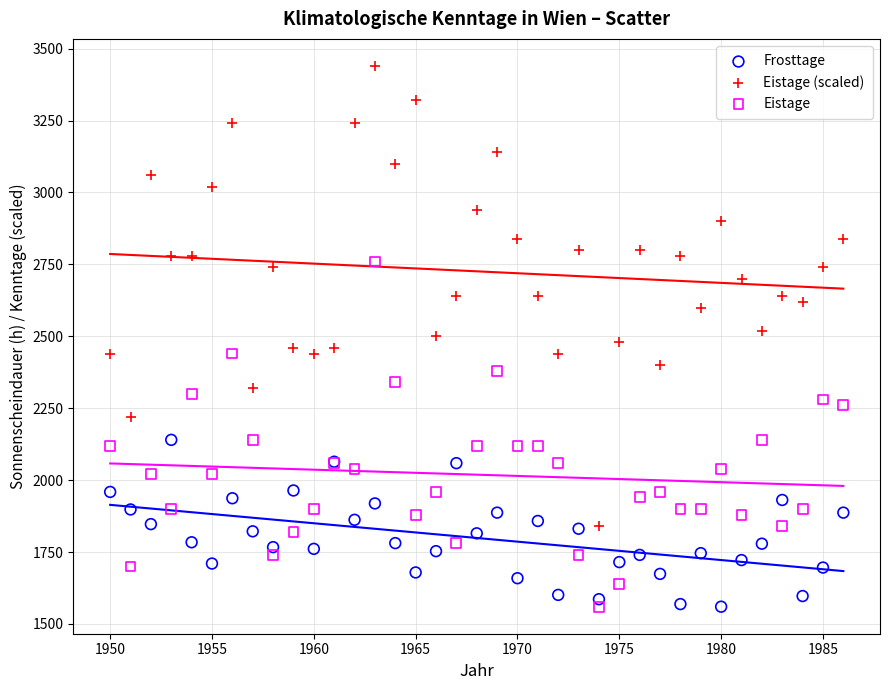

What is the X range (max minus min) for the scatter plot?

36